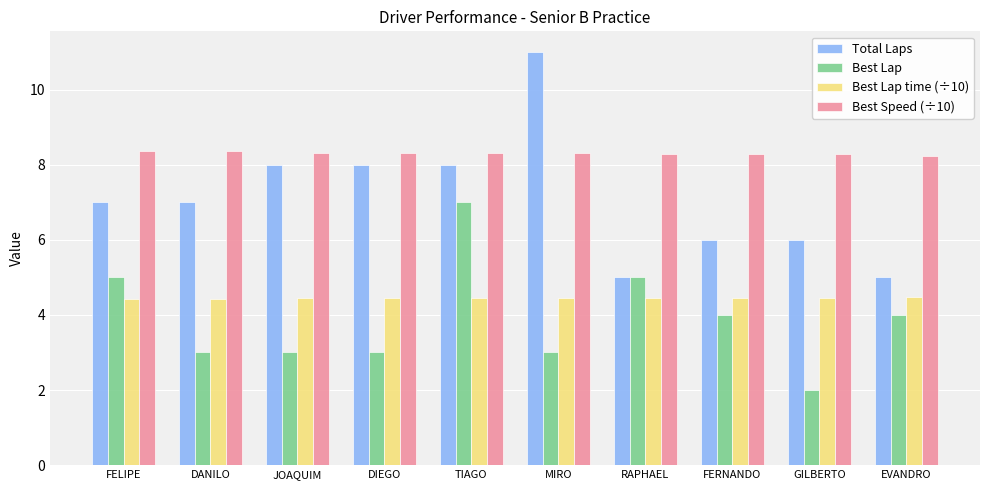

Read the Best Lap value at TIAGO.

7.0